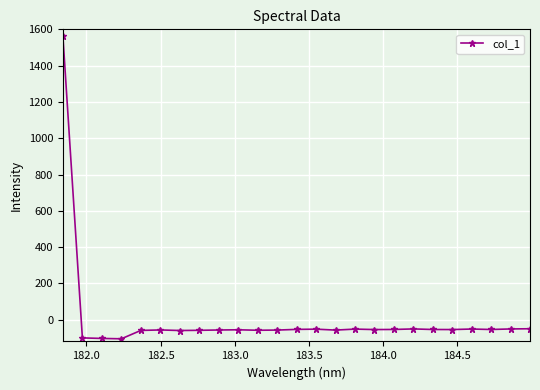

What is the value of the 14th point from the left?

-52.3